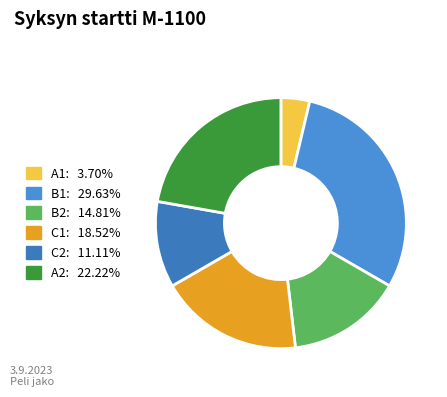

Which category has the smallest portion of the pie?

A1